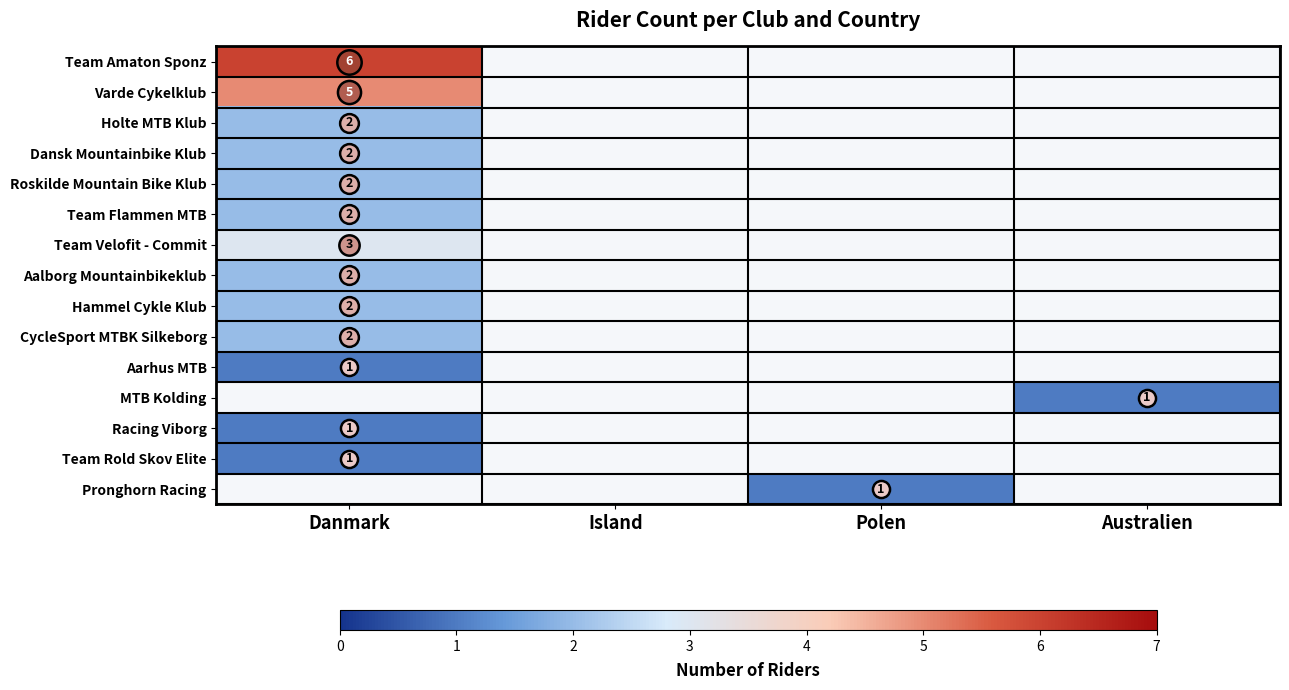

At which label is Aalborg Mountainbikeklub closest to 2?

Danmark